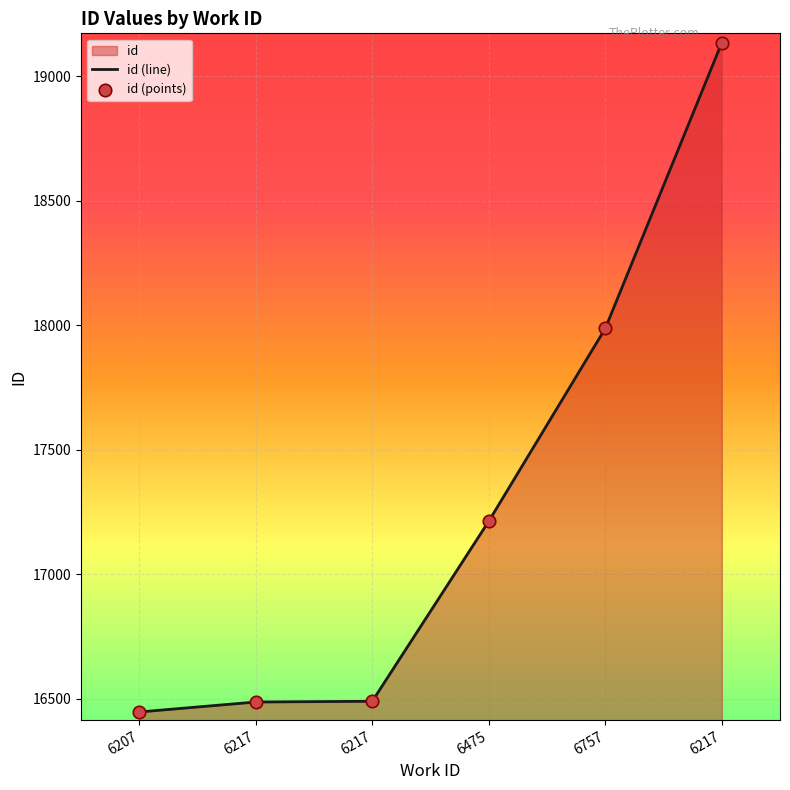

At which category is the sum across all series the highest?

6217